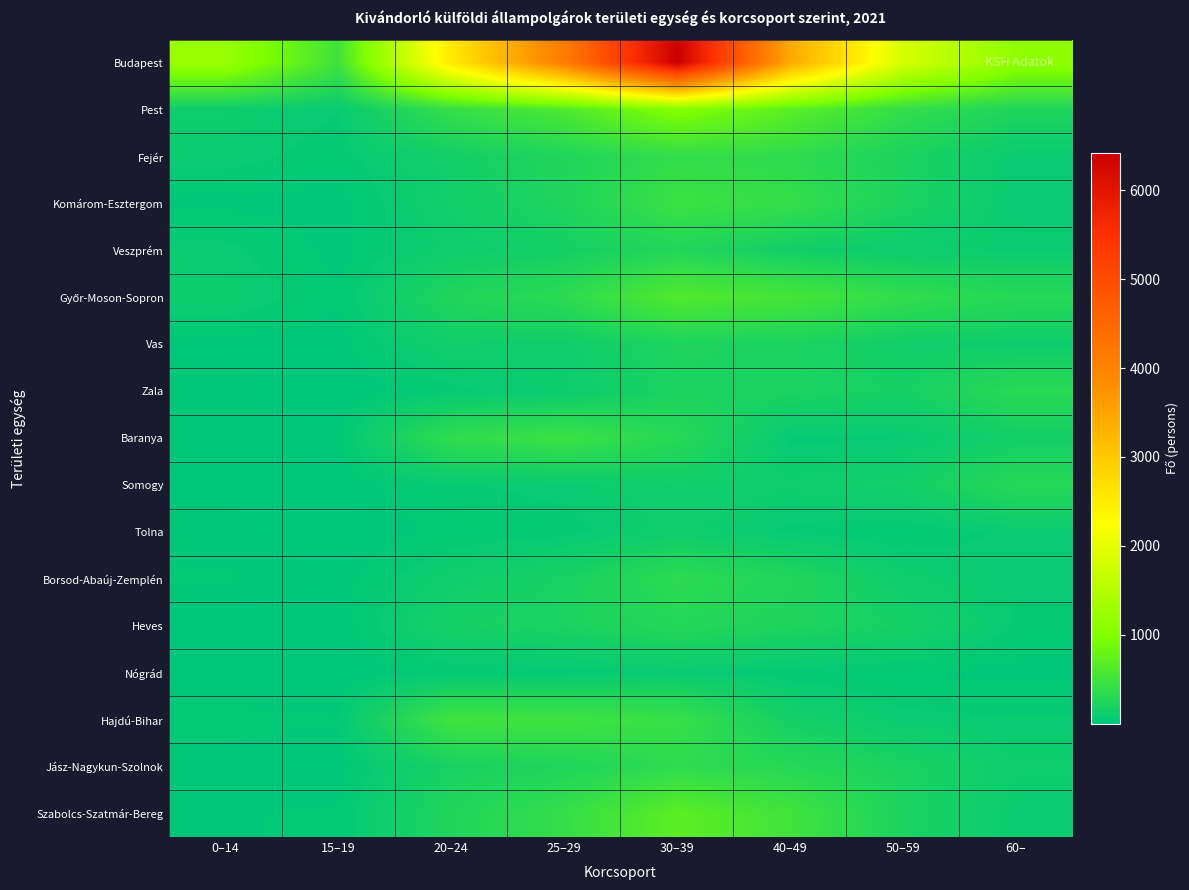

What is the difference between the highest and lowest values at 20–24?

2500